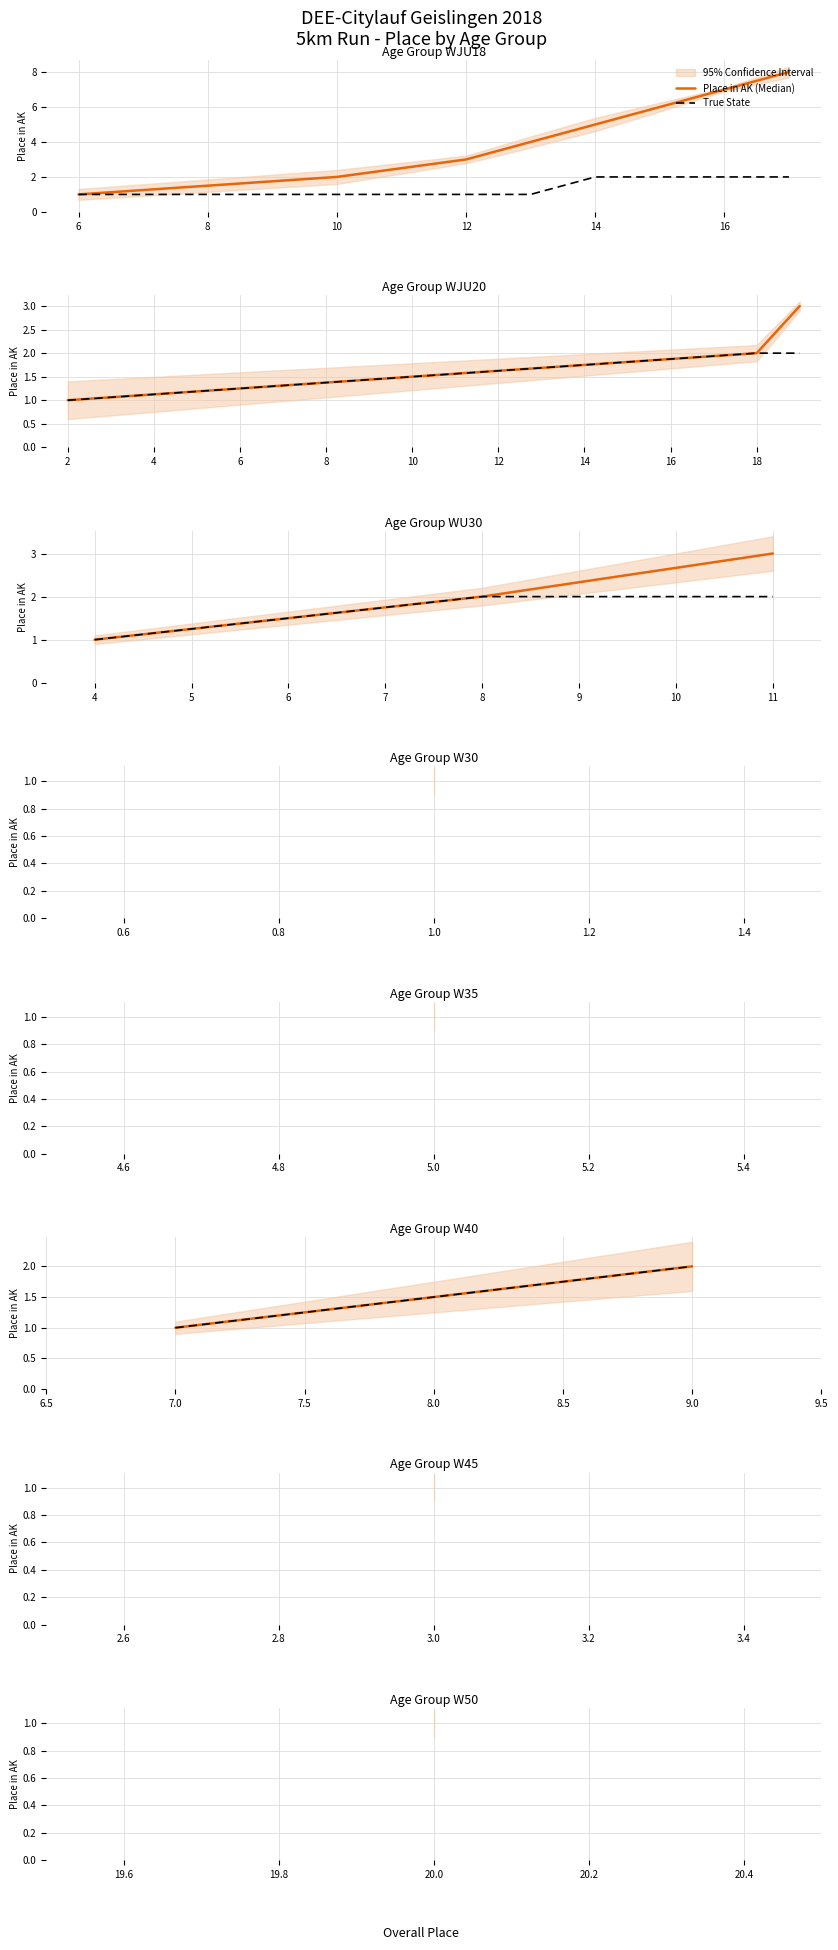

What is the lowest value of the True State series?

1